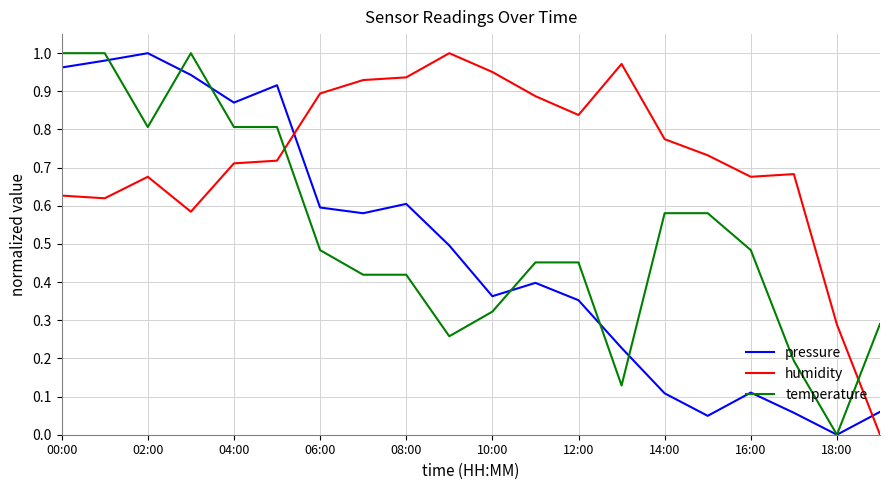

Rank the series by their average value, from lowest to highest.

pressure, temperature, humidity